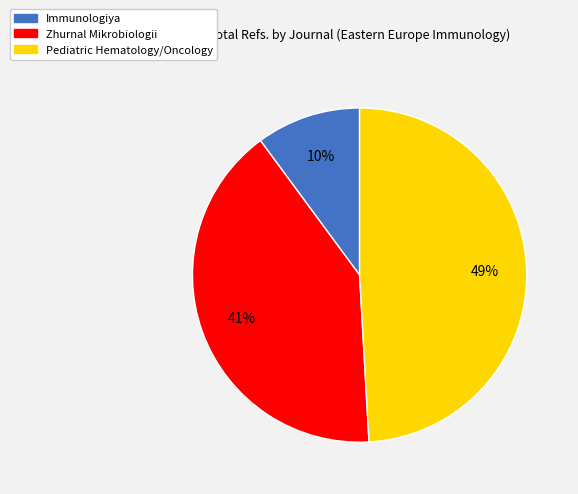

Count the number of slices in the pie.

3